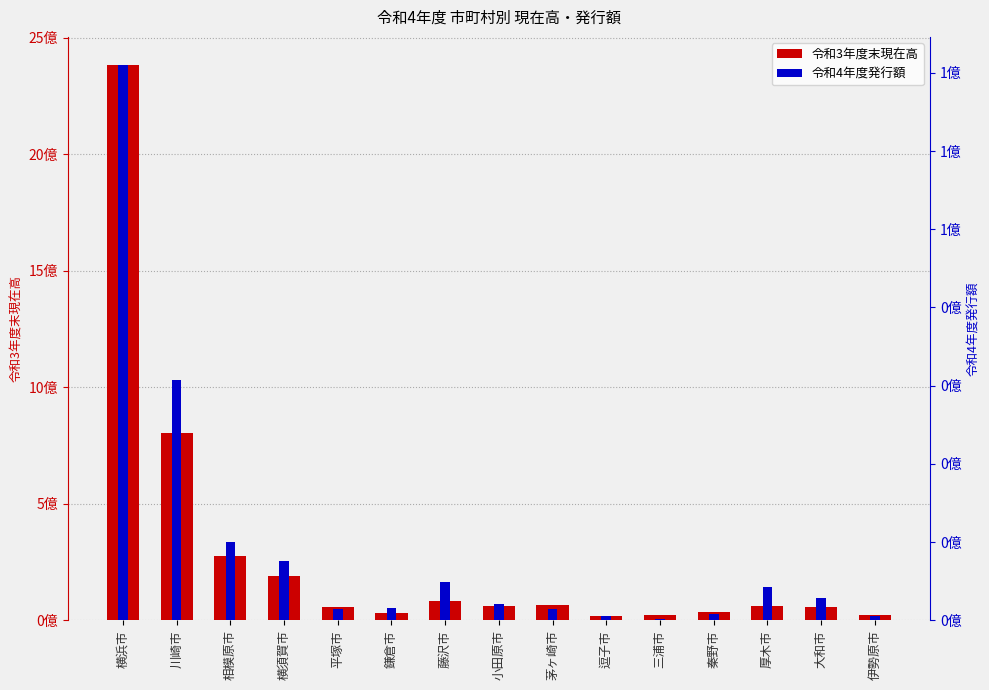

Reading left to right, extract all data points from this chart.

令和3年度末現在高: 横浜市=2384424622	川崎市=804739323	相模原市=274385848	横須賀市=191828874	平塚市=58494592	鎌倉市=31933377	藤沢市=81814655	小田原市=59584665	茅ヶ崎市=64404518	逗子市=17375160	三浦市=22869176	秦野市=35886515	厚木市=60349395	大和市=58300039	伊勢原市=22402604
令和4年度発行額: 横浜市=142108096	川崎市=61491000	相模原市=20079100	横須賀市=15063700	平塚市=2977831	鎌倉市=3141100	藤沢市=9796400	小田原市=4209137	茅ヶ崎市=2941605	逗子市=993421	三浦市=415893	秦野市=1528100	厚木市=8606200	大和市=5594700	伊勢原市=1113400